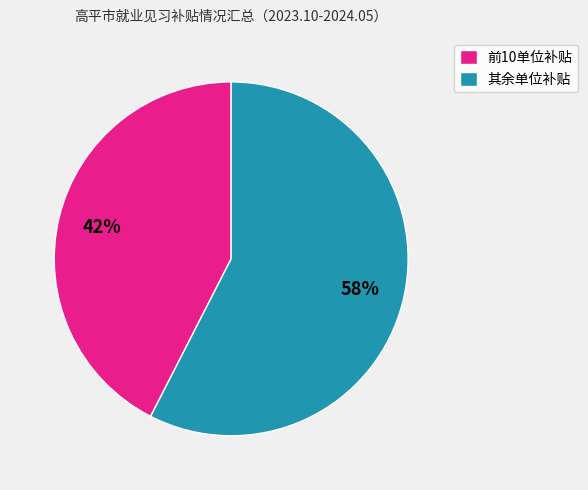

How many segments does this pie chart have?

2